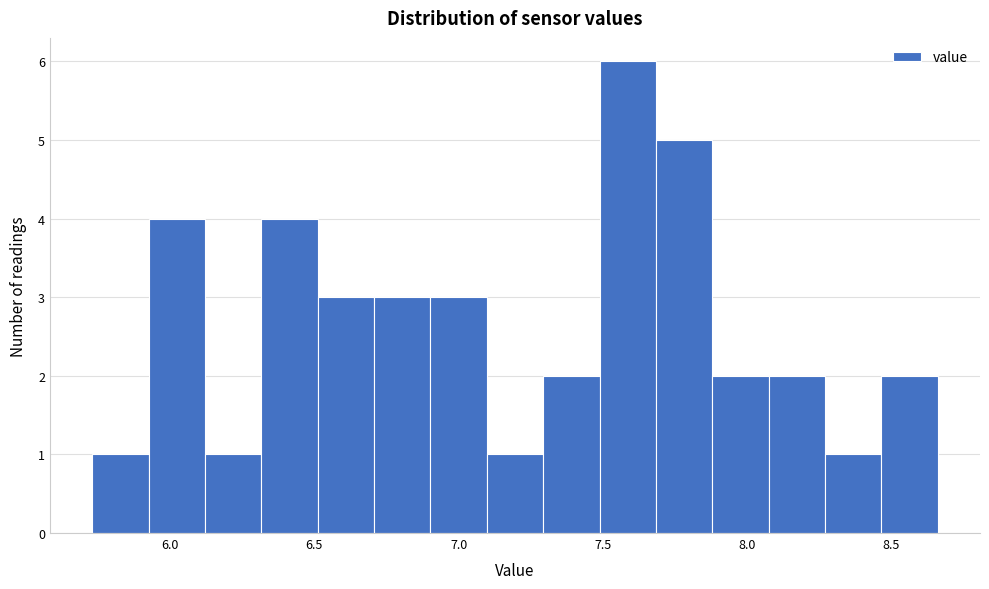

Around what value on the x-axis is the tallest bar? Give the approximate position of its centre, as read against the axis.

7.60